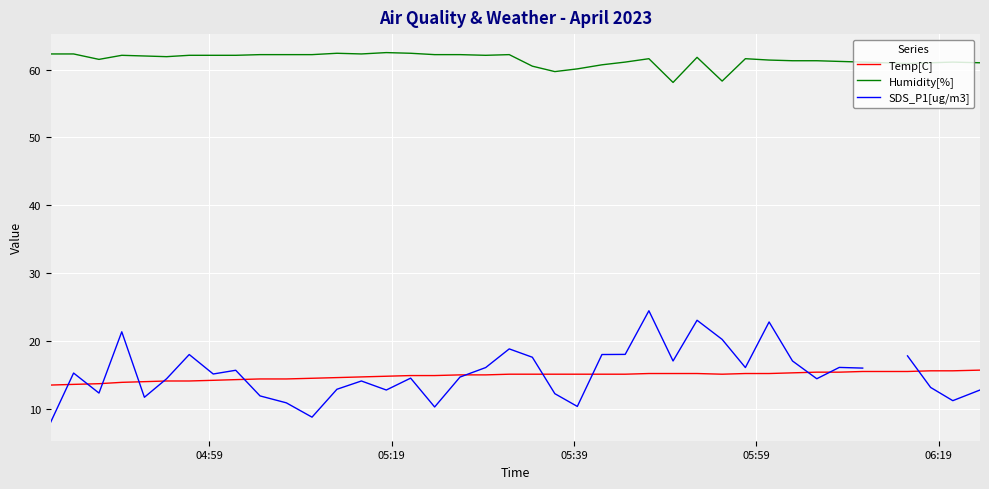

True or false: Temp[C] and Humidity[%] cross at least once.

False